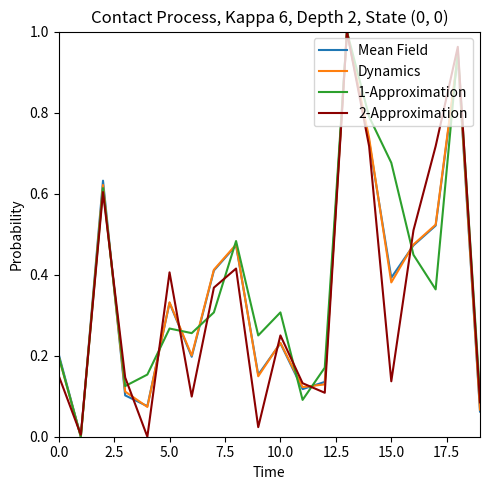

How many lines are shown in the chart?

4